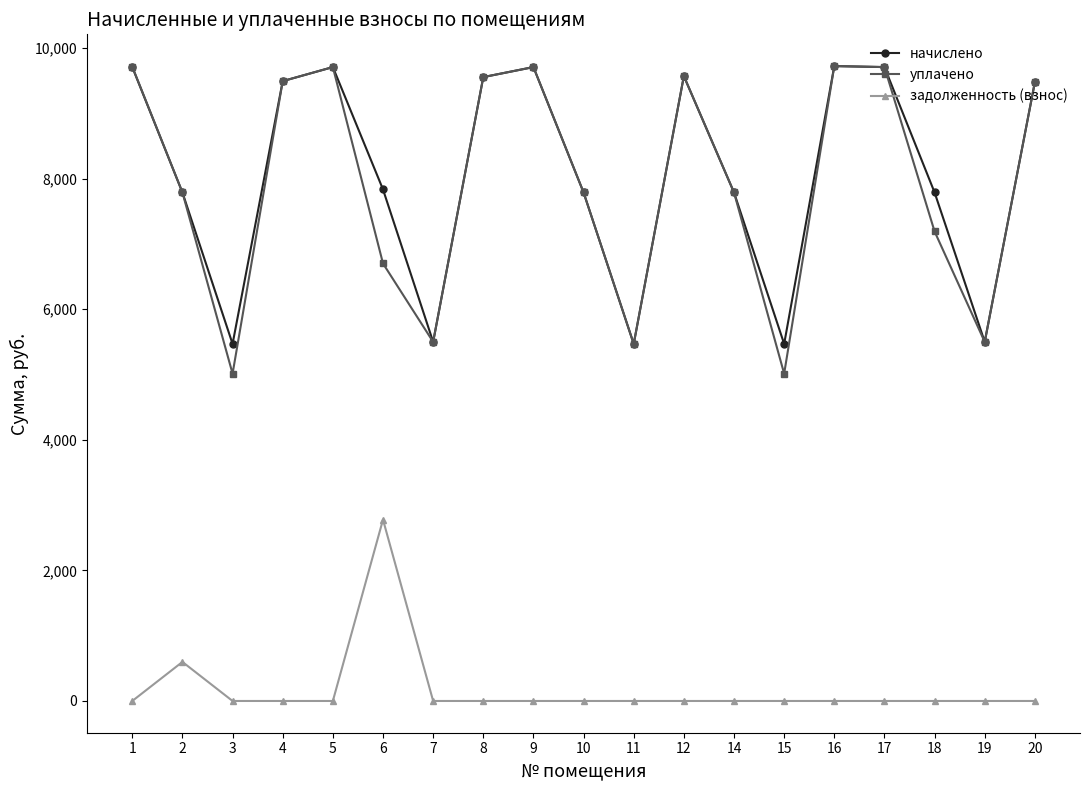

Where is the first local maximum for задолженность (взнос)?

2